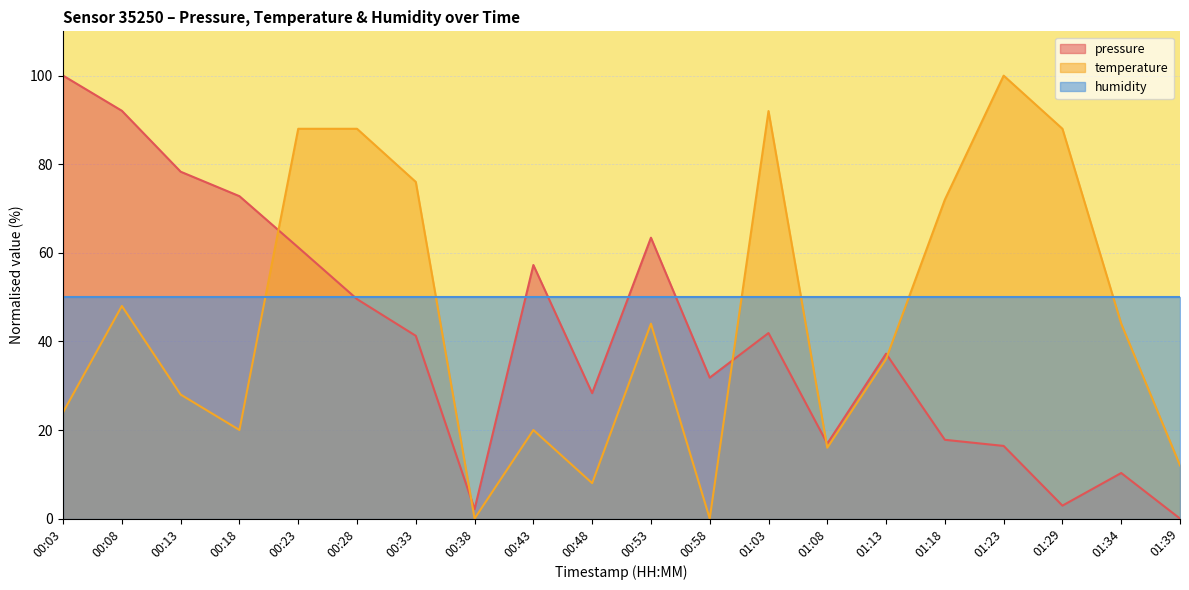

What are all the series names shown in the legend?

pressure, temperature, humidity